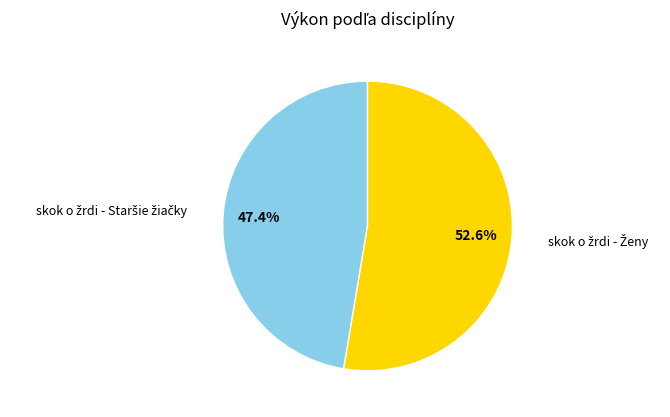

How many segments does this pie chart have?

2